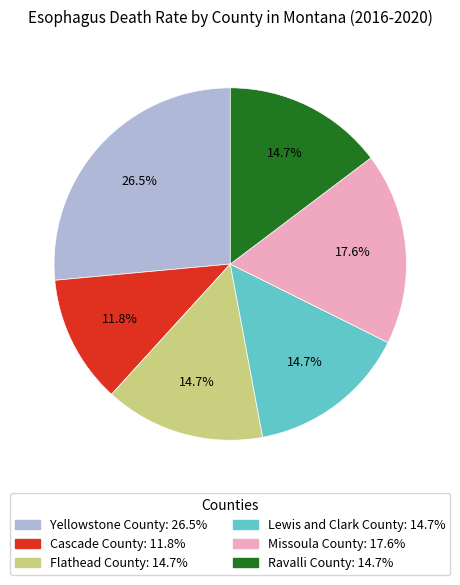

To the nearest percent, what is the difference between the largest and smallest slice percentages?

15%